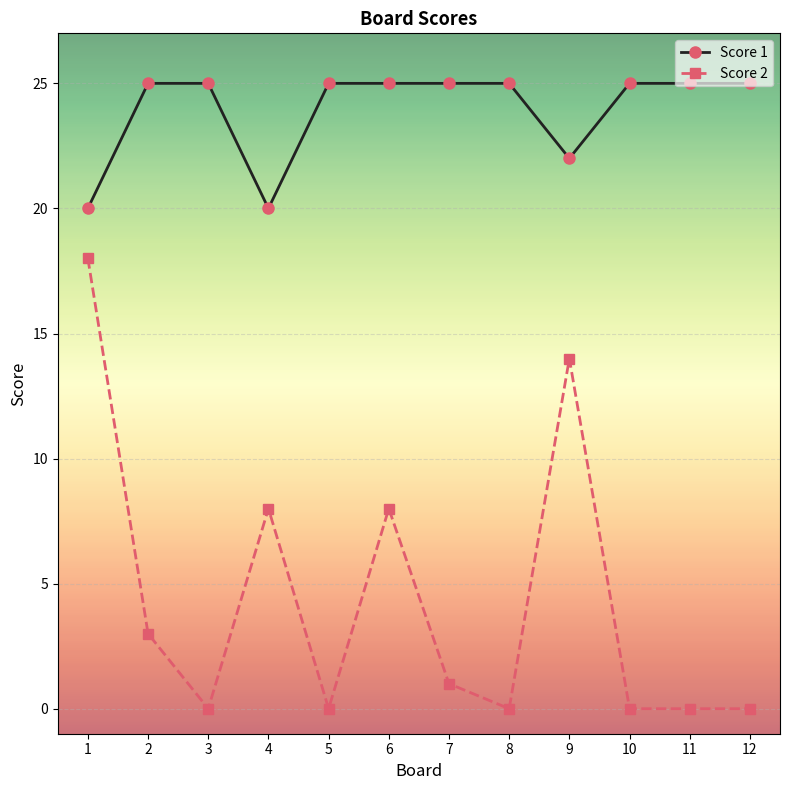

True or false: Score 2 and Score 1 intersect in this chart.

False